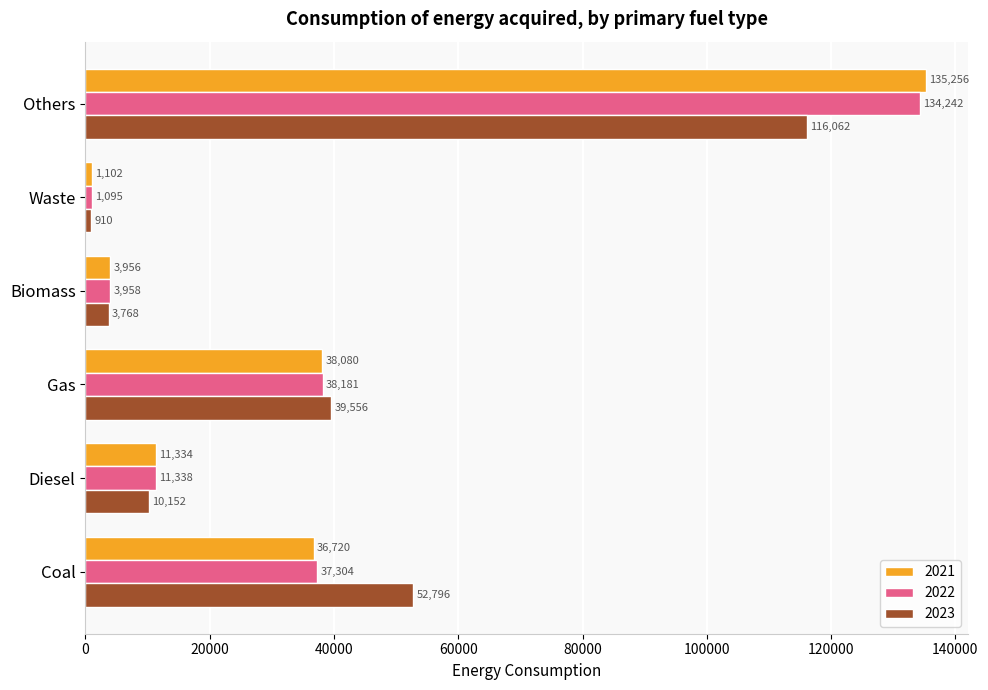

The value of 2023 at Coal is 31616. True or false?

False